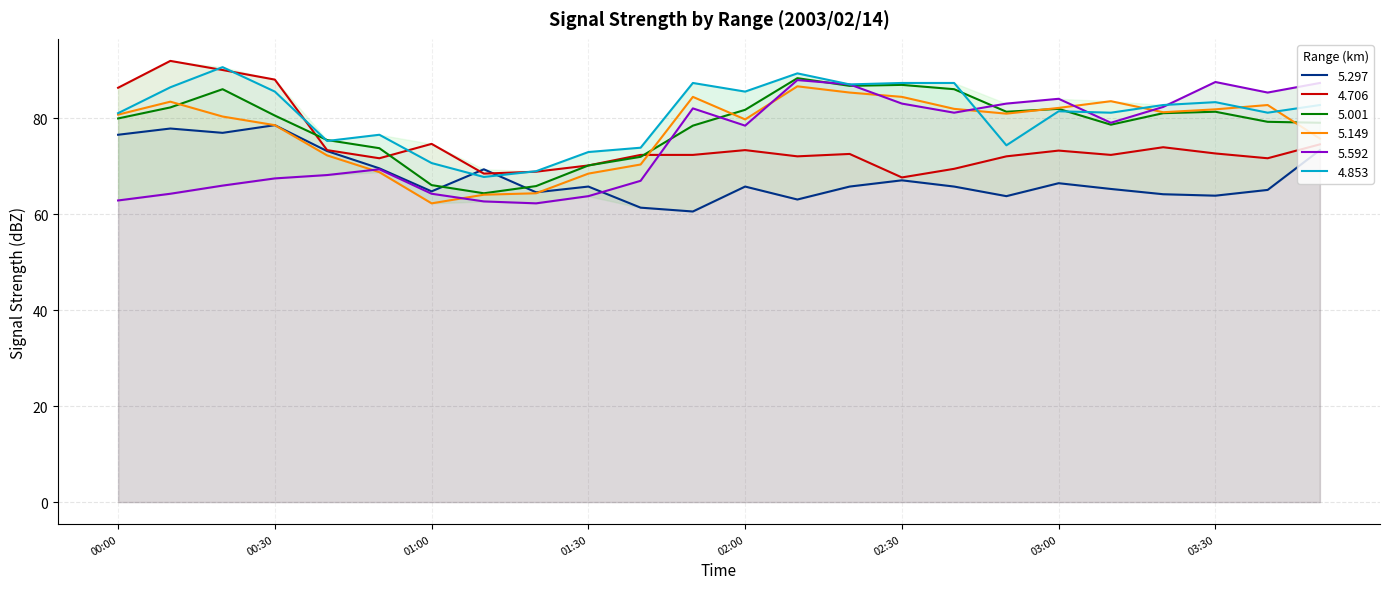

What position from the left is 03:30?

22